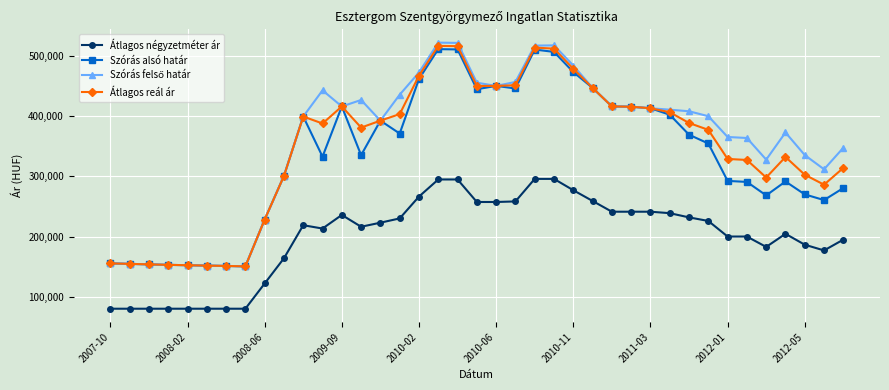

At how many categories does at least one series exceed 495962?

4